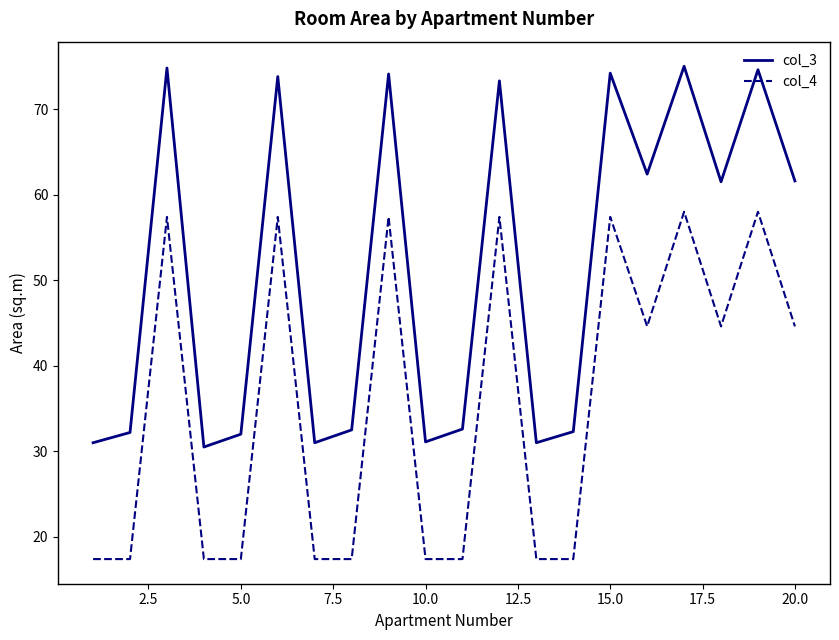

True or false: col_3 and col_4 intersect in this chart.

False